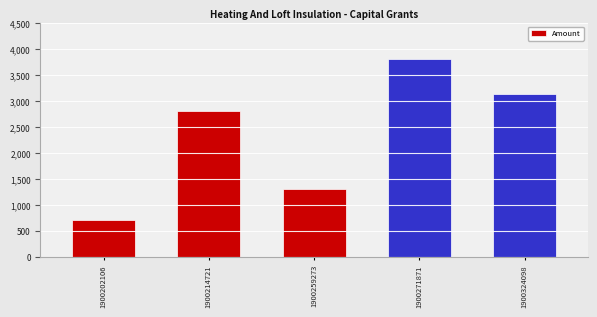

Approximately how many times larger is the value at 1900214721 compared to 1900259273?

2.2